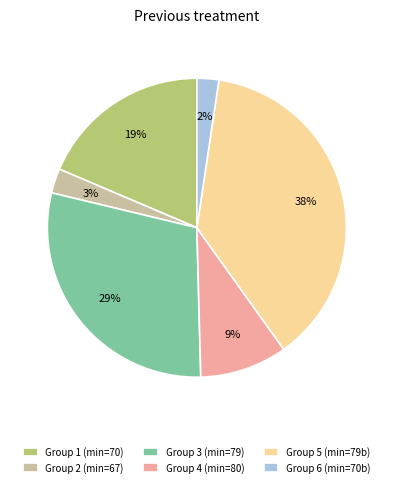

What is the largest slice in the pie chart?

Group 5 (min=79b)